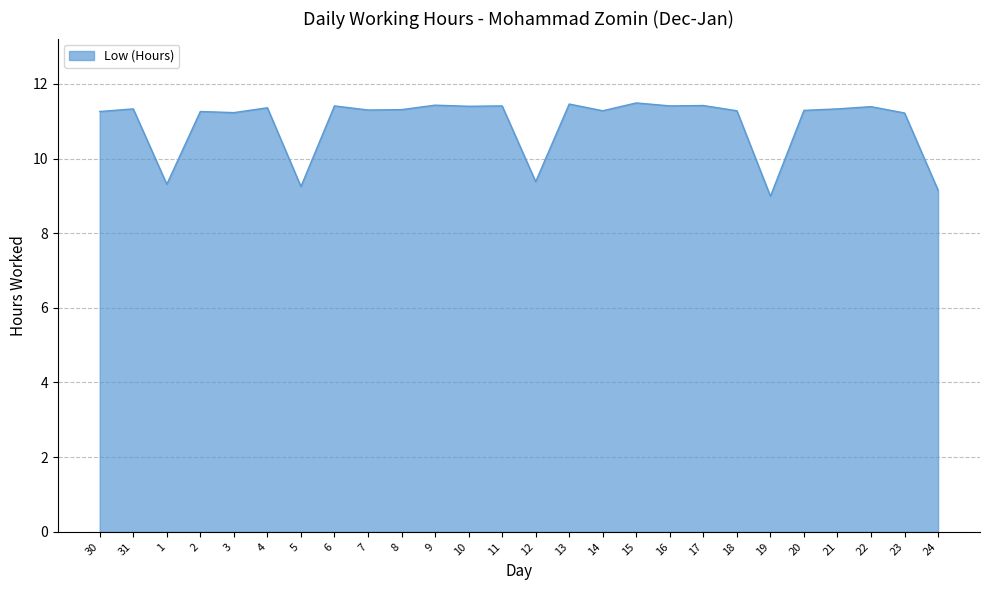

What position from the right is 20?

5